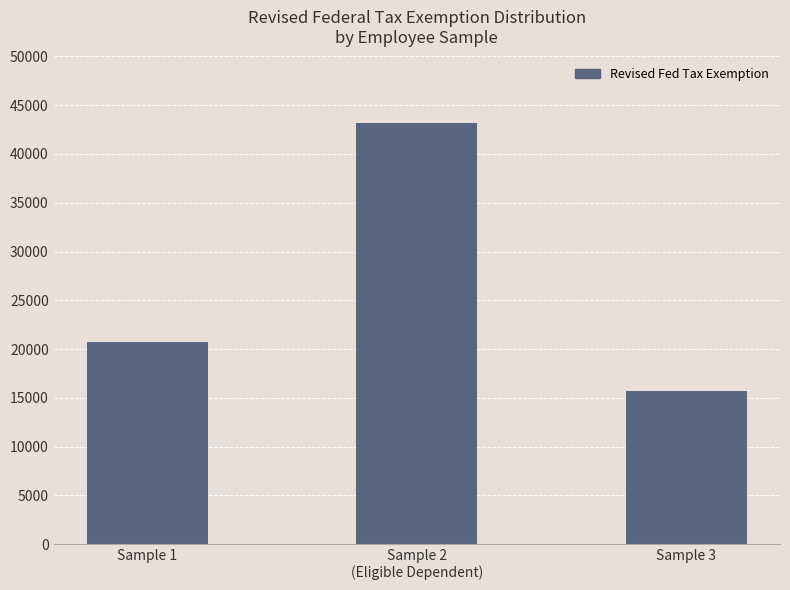

Which label corresponds to the smallest value in the chart?

Sample 3